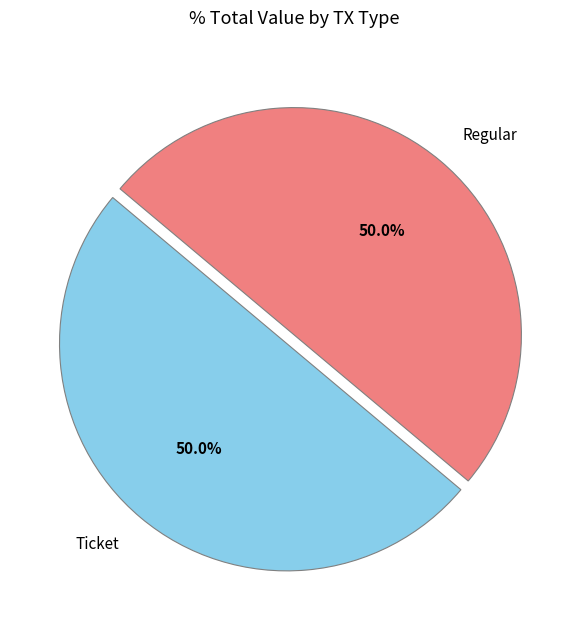

To the nearest percent, what percentage of the pie is Regular?

50%